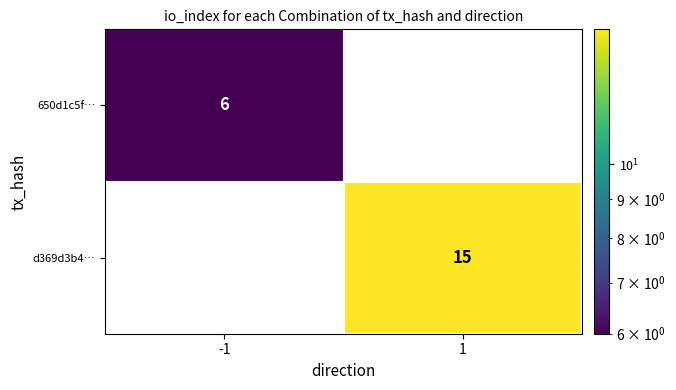

The value of 650d1c5f… at -1 is 6. True or false?

True